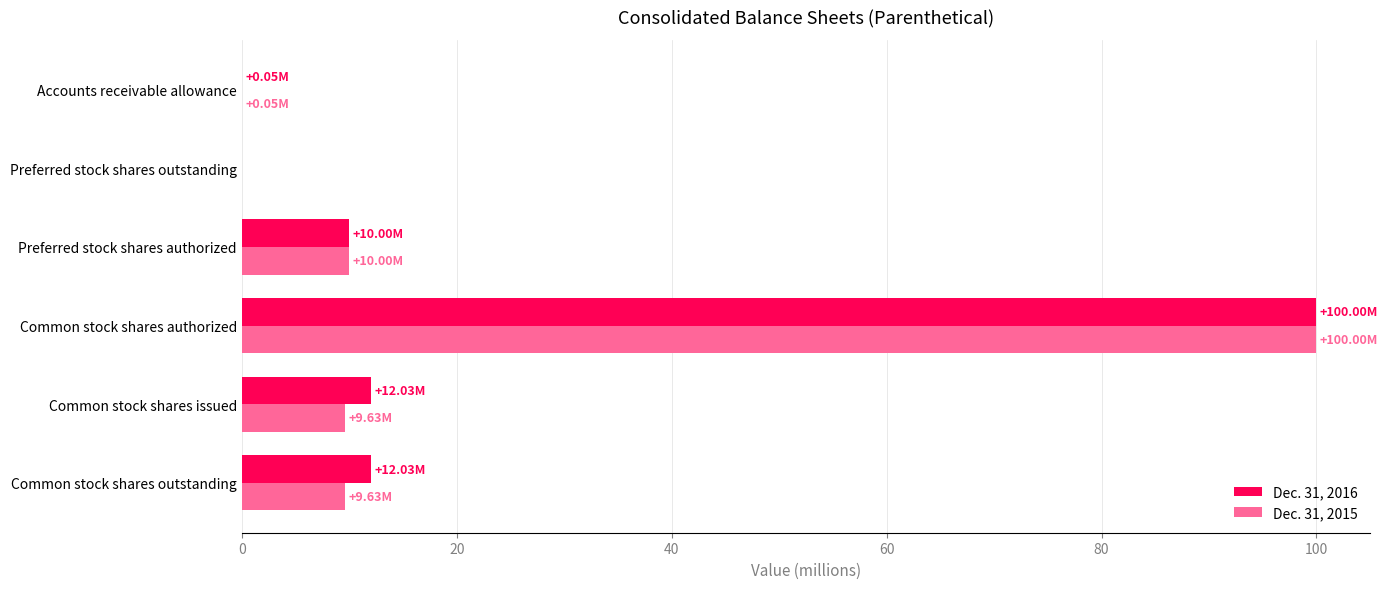

At which category does the chart reach its peak across all series?

Common stock shares authorized